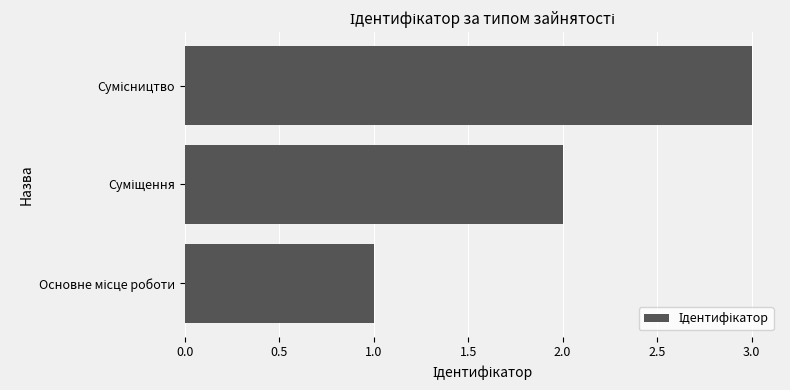

What is the maximum value shown in the chart?

3